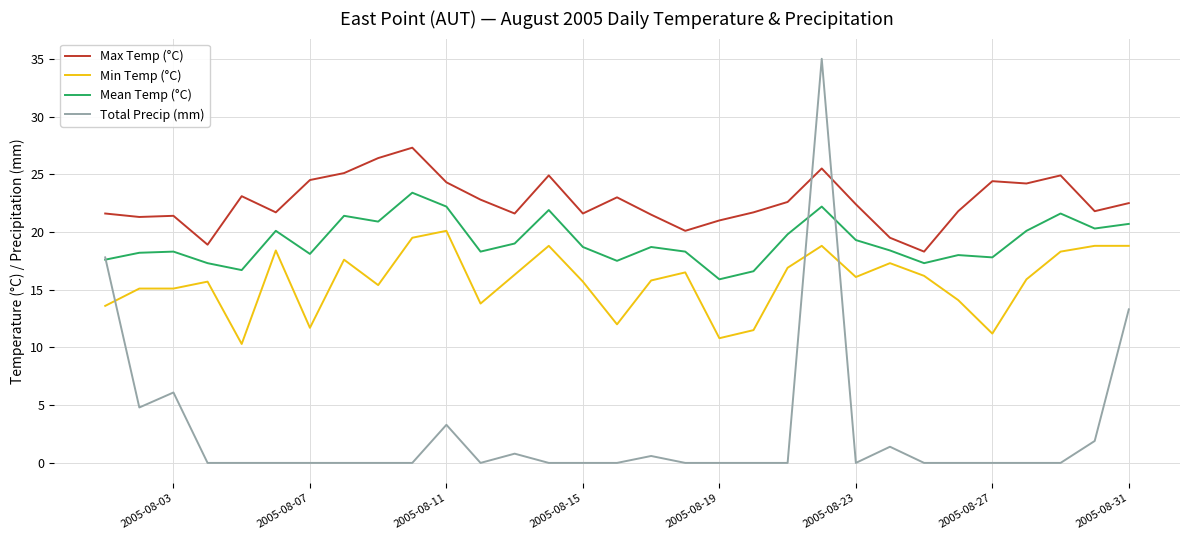

List the series in order of their peak value, highest first.

Total Precip (mm), Max Temp (°C), Mean Temp (°C), Min Temp (°C)